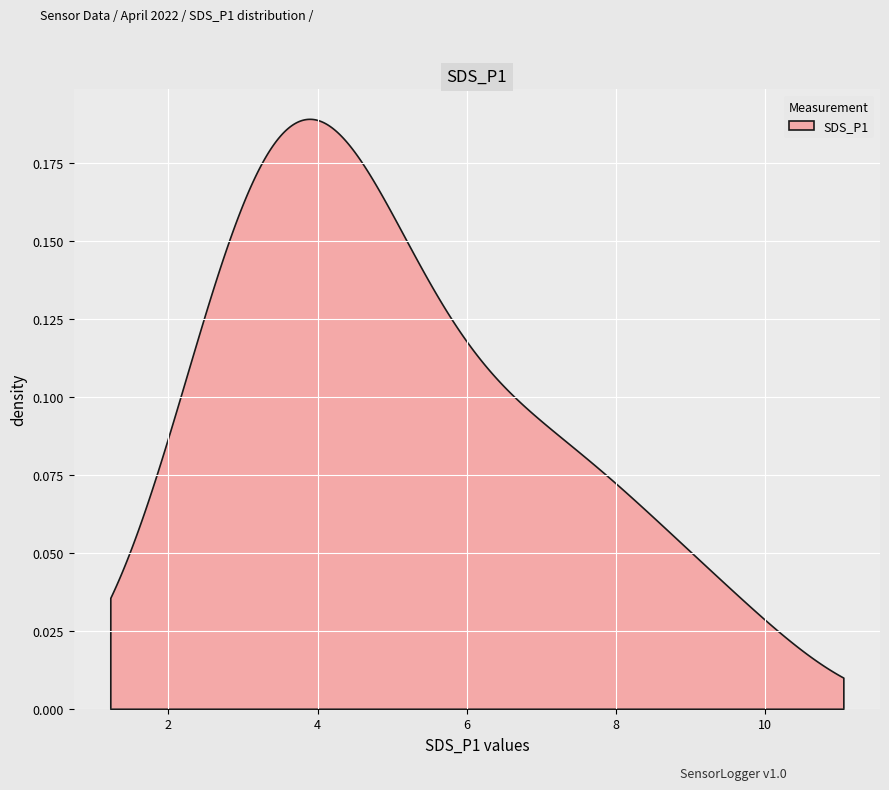

How many lines are shown in the chart?

1